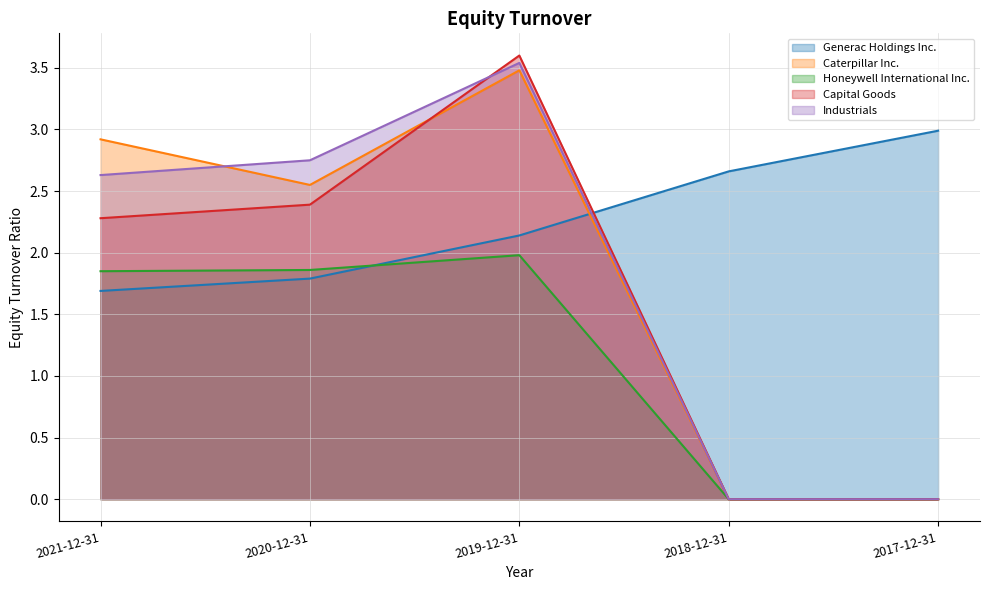

Which series has the widest spread of values?

Capital Goods